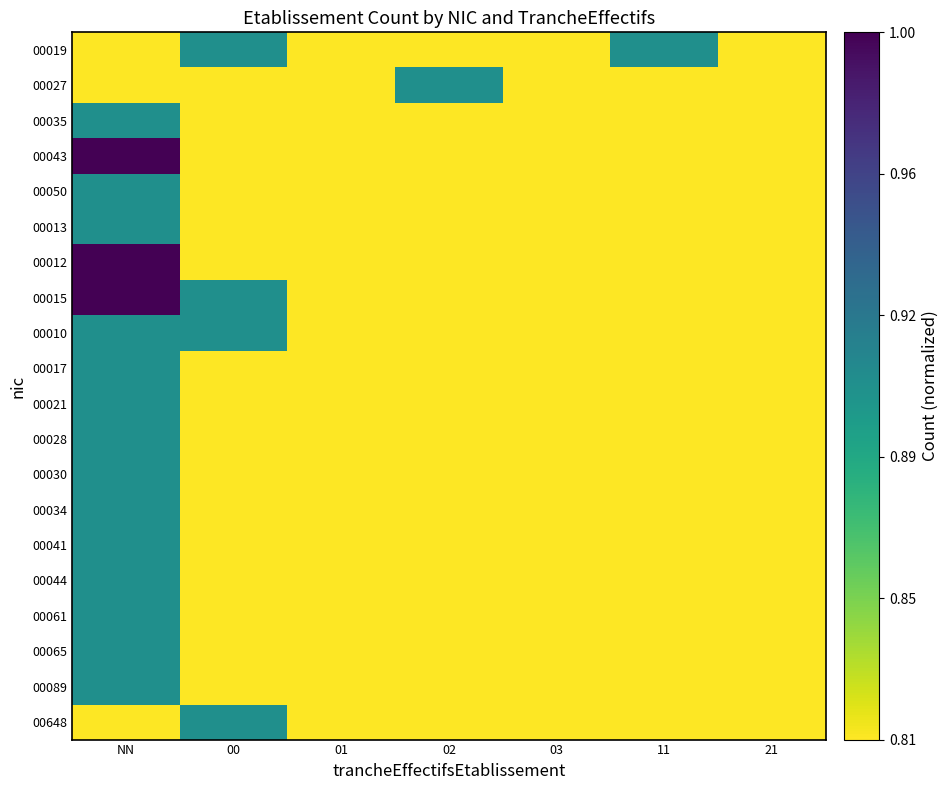

What is the spread (max minus min) of values at 11?

0.1